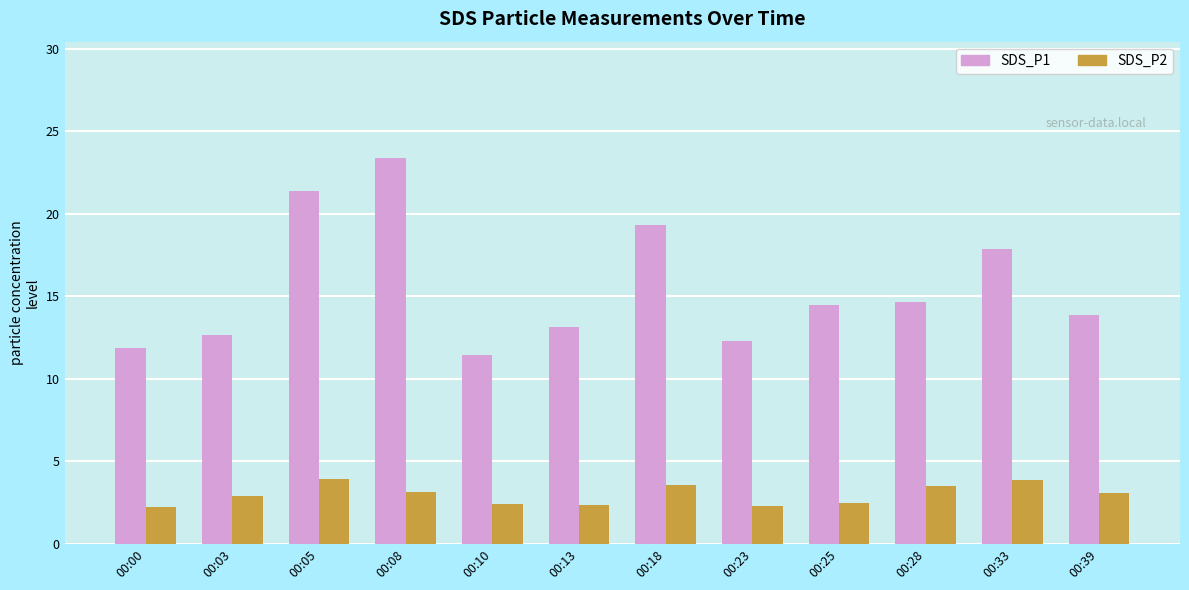

Are the bars horizontal?

No